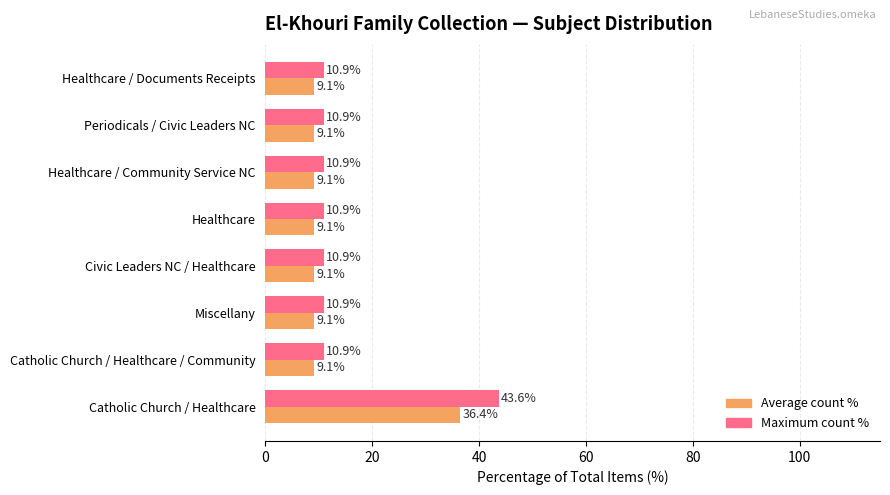

The Average count % series shows 65.3 at Catholic Church / Healthcare. True or false?

False